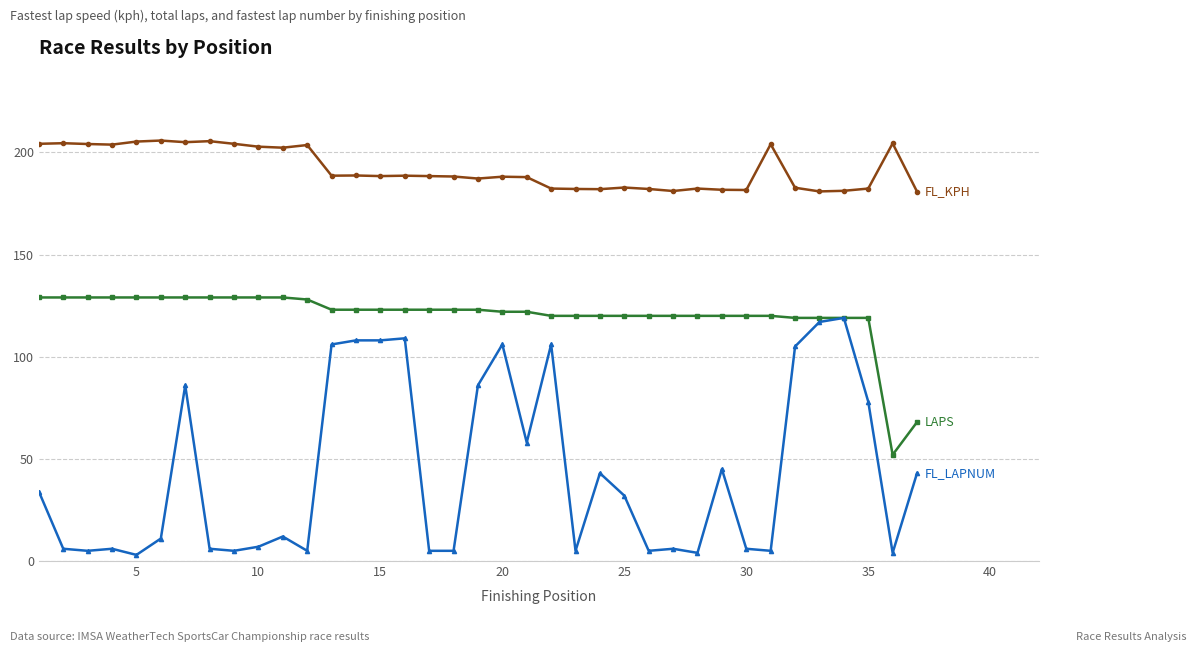

What is the maximum value shown in the chart?

205.8